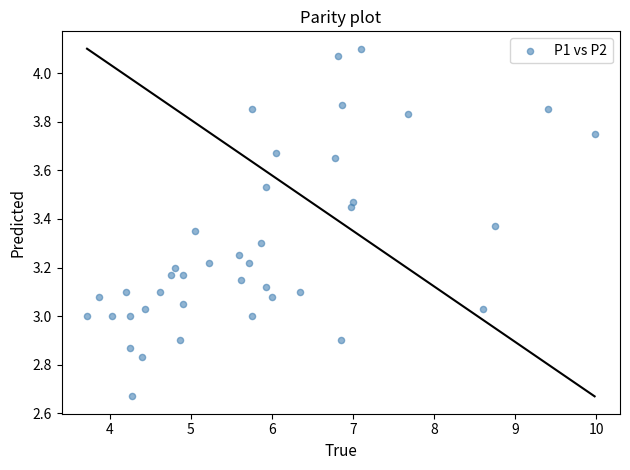

What is the range of X values (max minus min)?

6.3